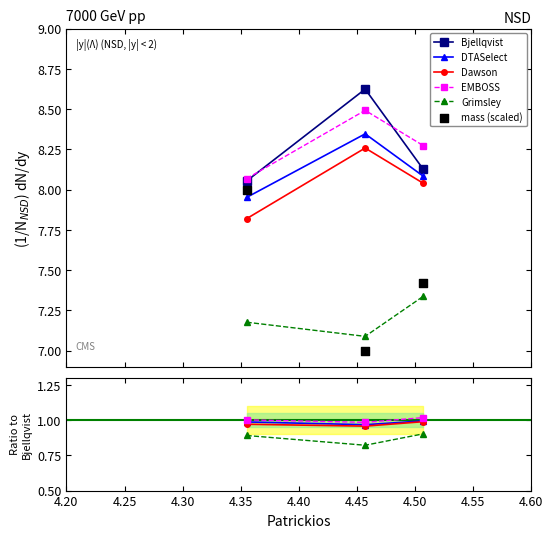

What are all the series names shown in the legend?

Bjellqvist, DTASelect, Dawson, EMBOSS, Grimsley, mass (scaled)